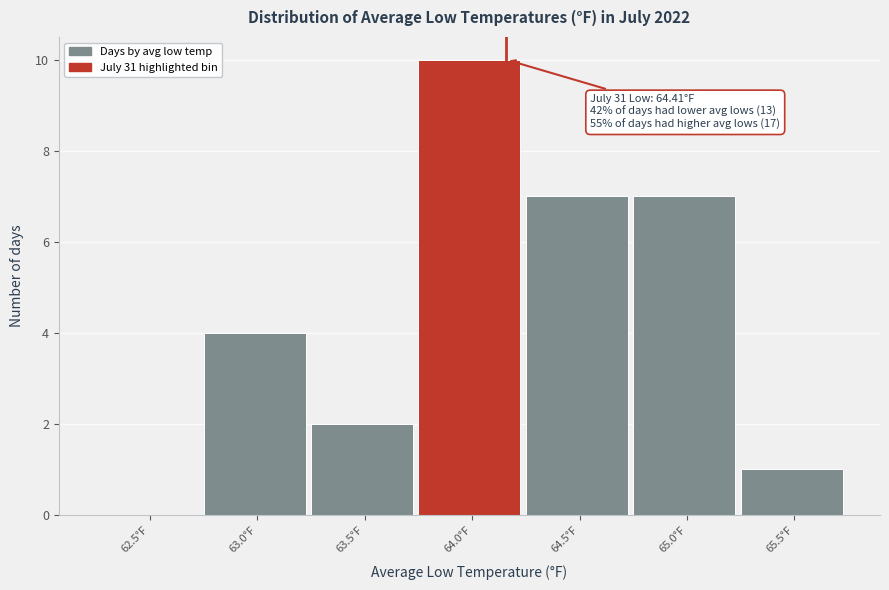

Reading right to left, transcribe all the data shown in this chart.

65.5°F=1	65.0°F=7	64.5°F=7	64.0°F=10	63.5°F=2	63.0°F=4	62.5°F=0